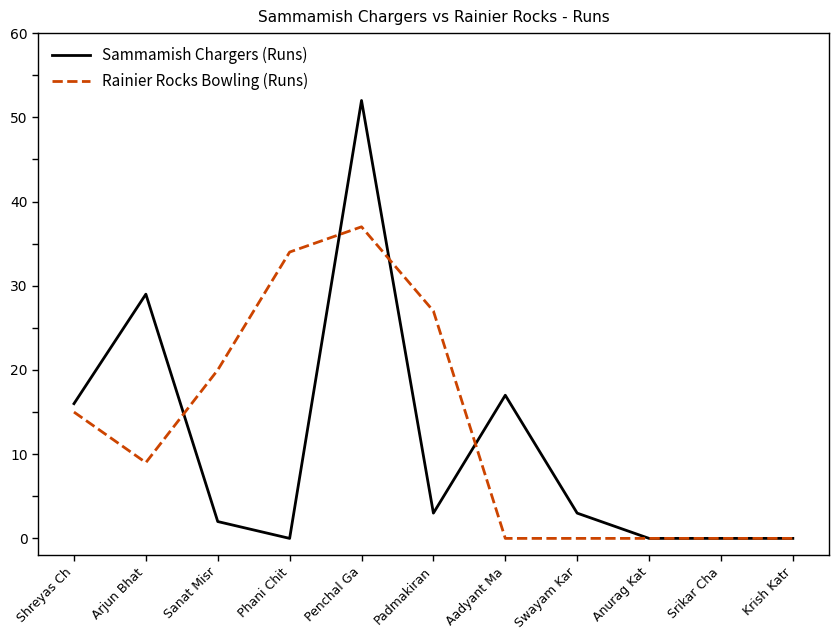

Where does the Rainier Rocks Bowling (Runs) series first go above 9?

Shreyas Ch